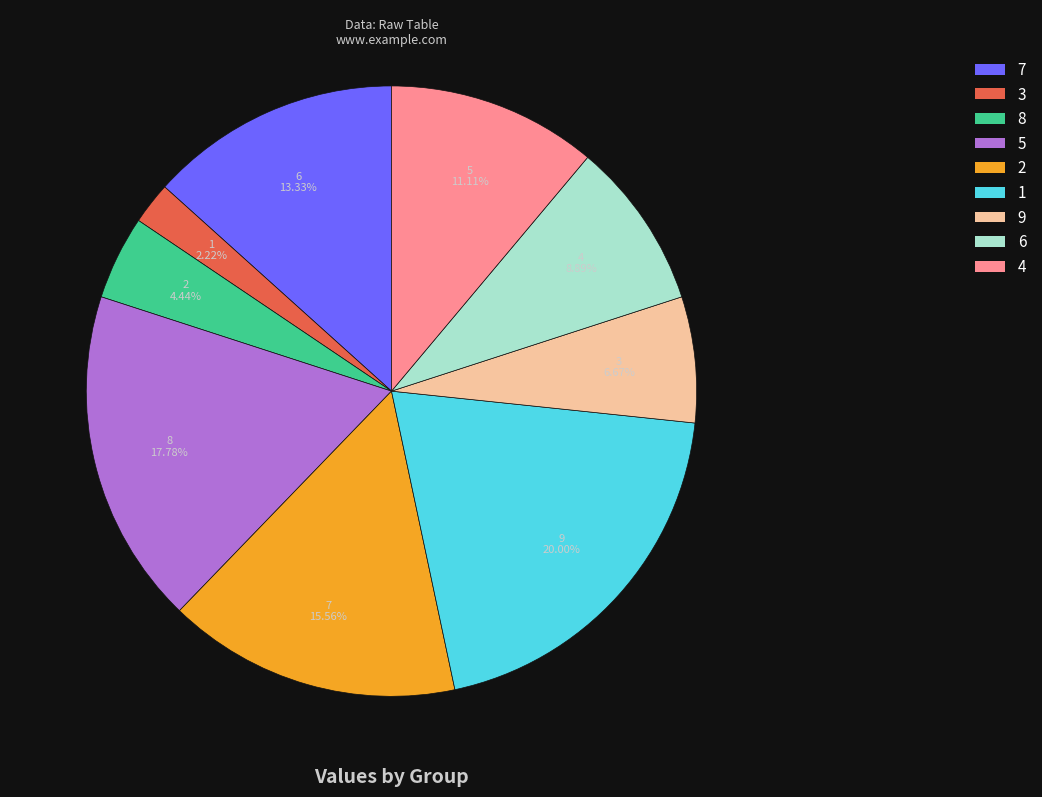

To the nearest percent, what portion does 8 represent?

4%